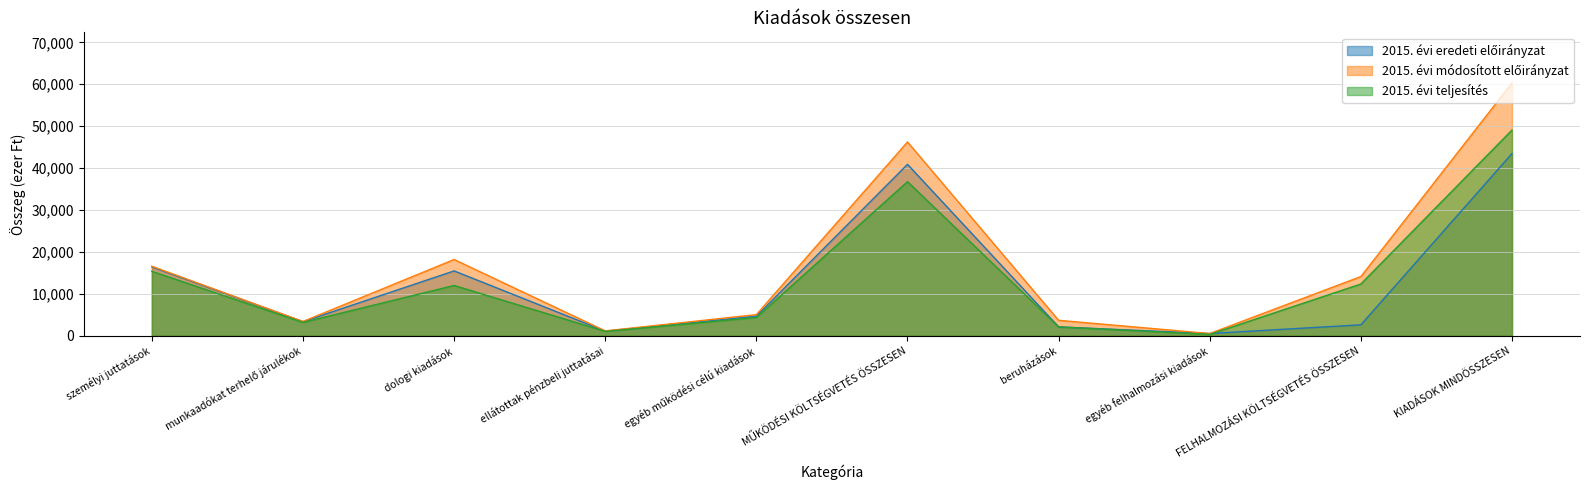

True or false: 2015. évi teljesítés has more than 2 points higher than both neighbors.

False